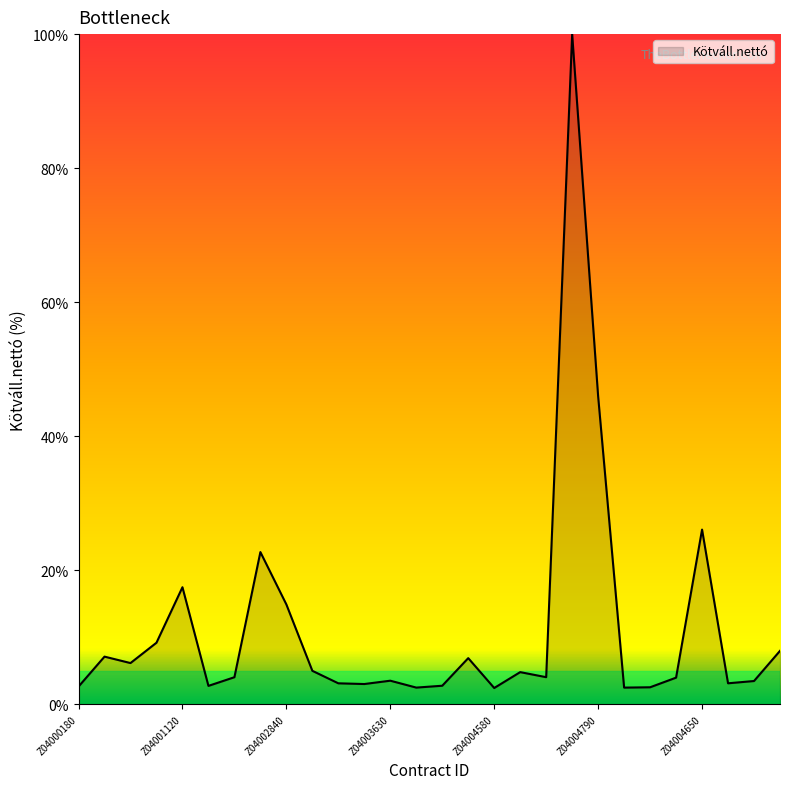

What is the smallest value displayed?

2.4